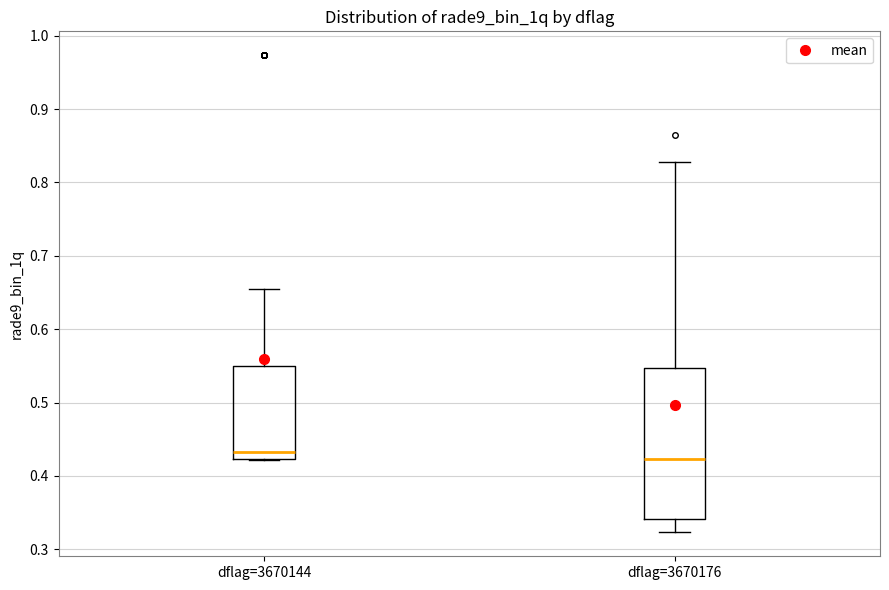

Which box has the lowest median line?

dflag=3670176